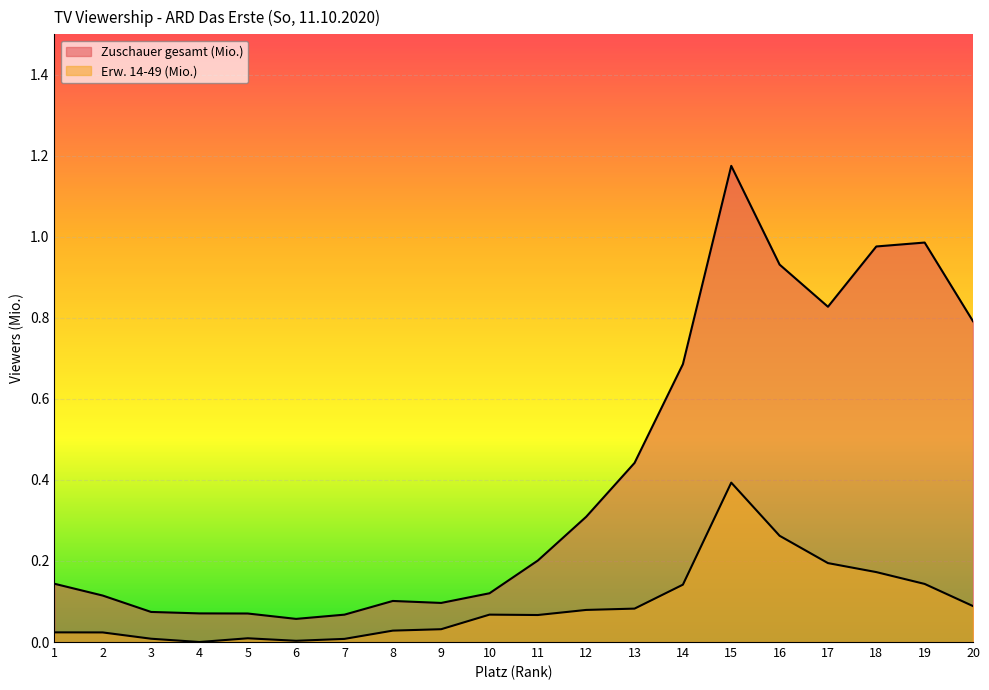

Where is Erw. 14-49 (Mio.) nearest to the value 0?

4